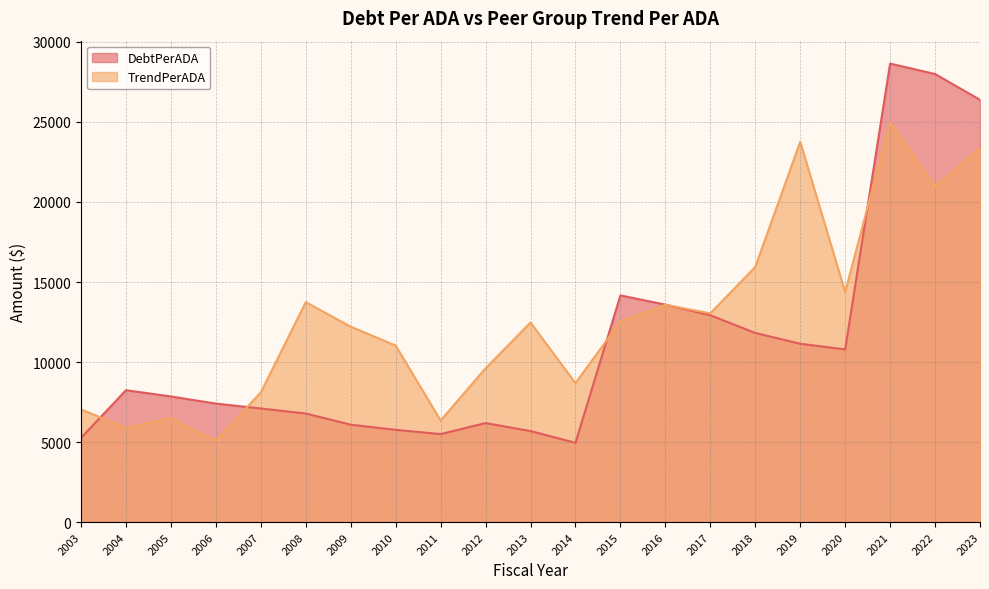

What is the smallest value displayed?

4951.7